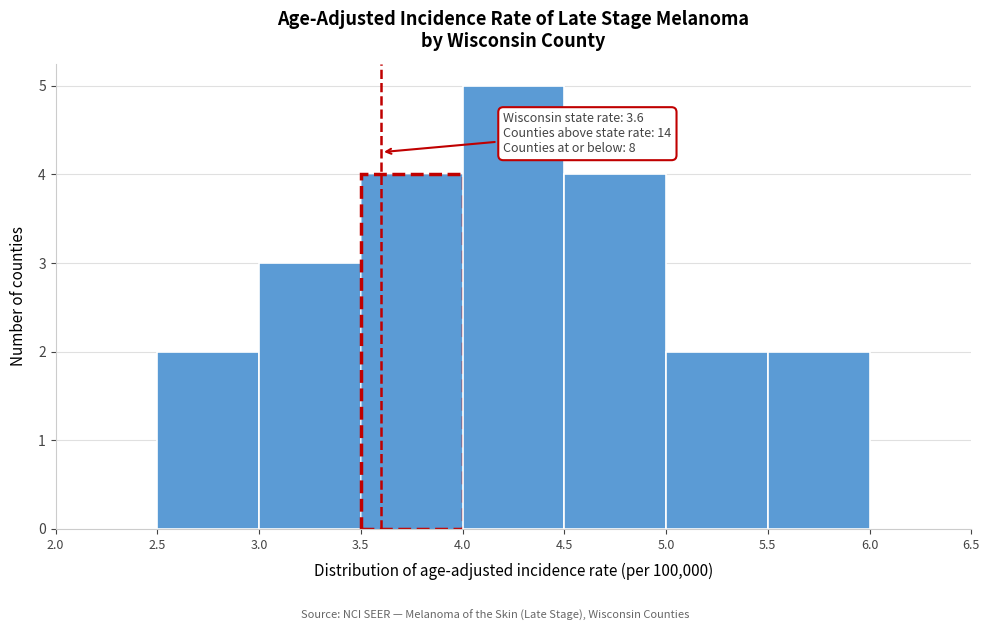

Over which range of the x-axis is the bar tallest?

4.0 to 4.5